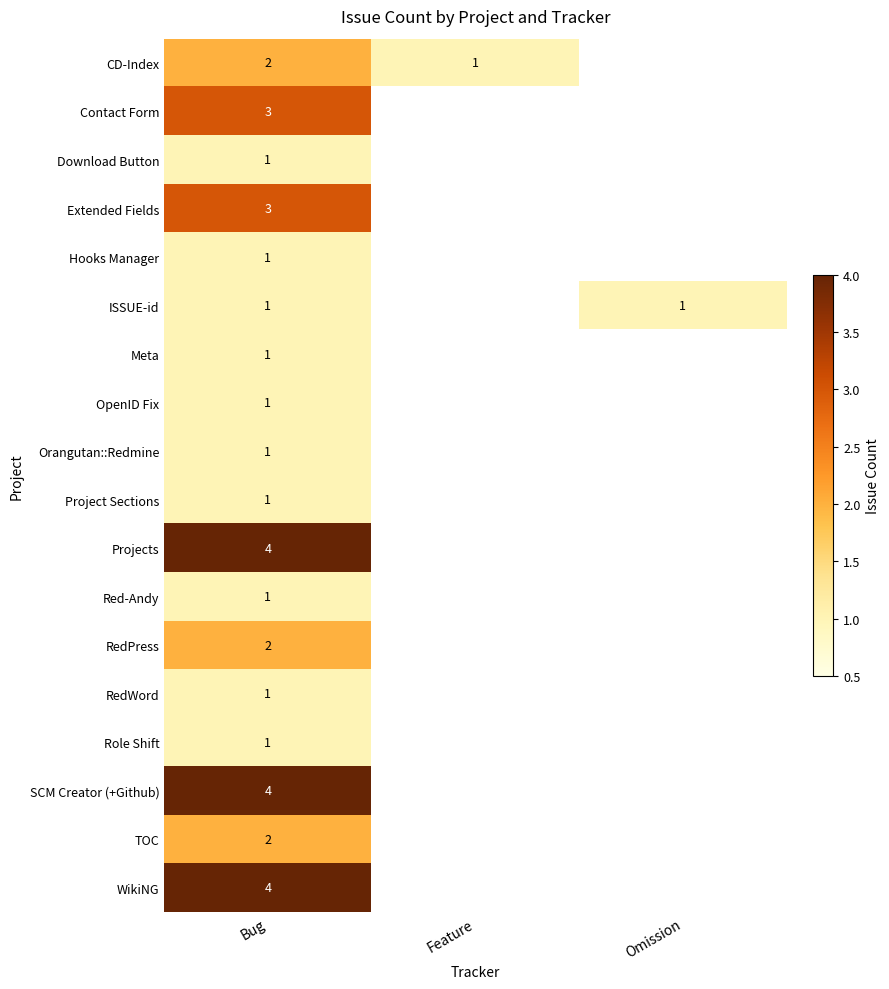

The value of CD-Index at Feature is 2. True or false?

False